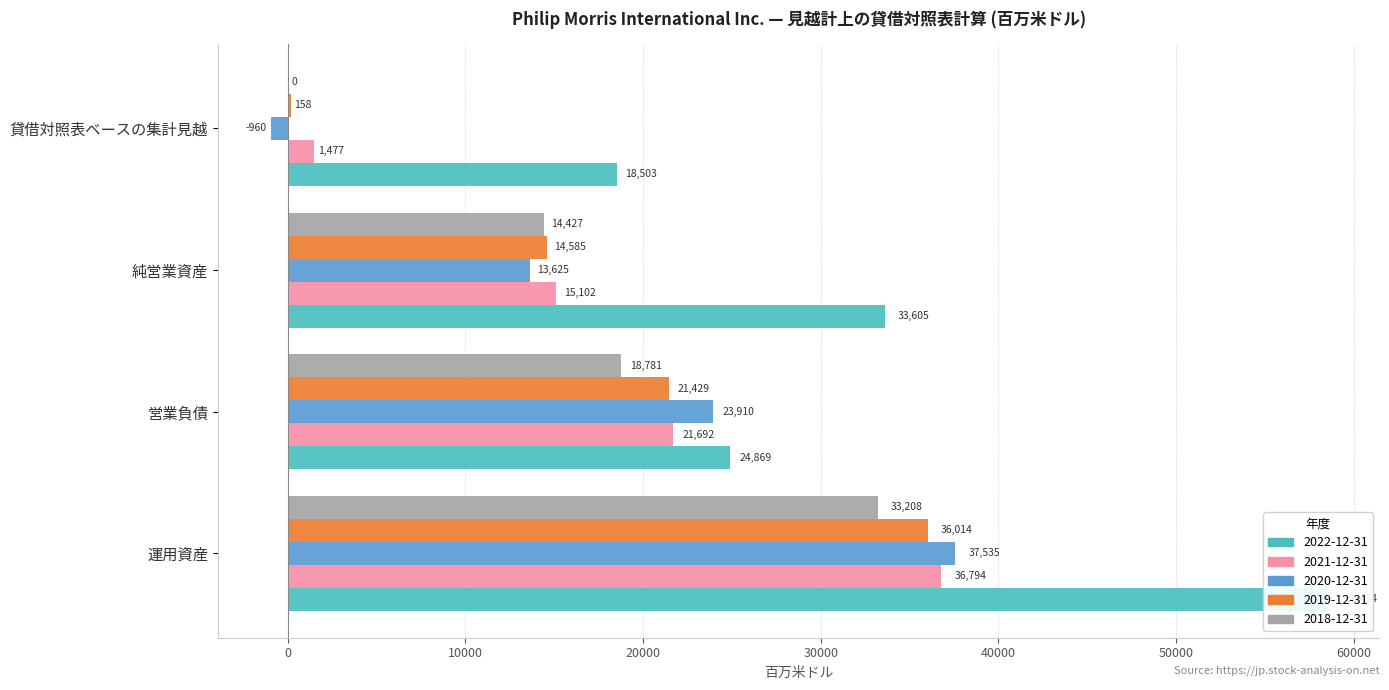

At which category is the sum across all series the highest?

運用資産